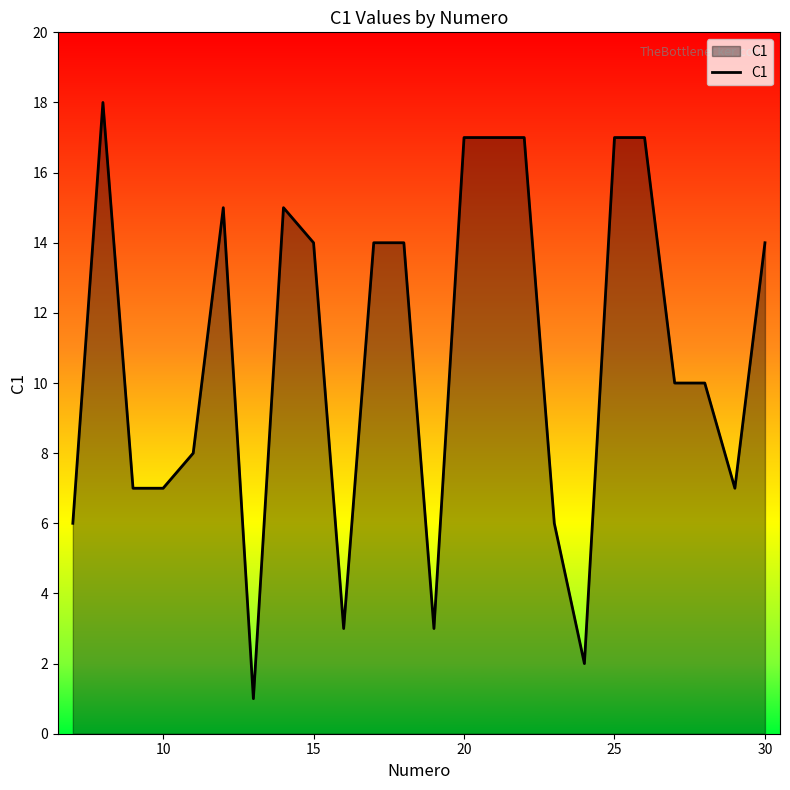

What is the smallest value displayed?

1